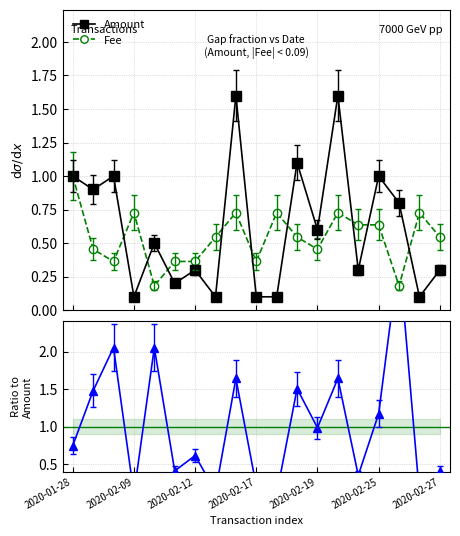

What is the maximum value for Fee?

1.0